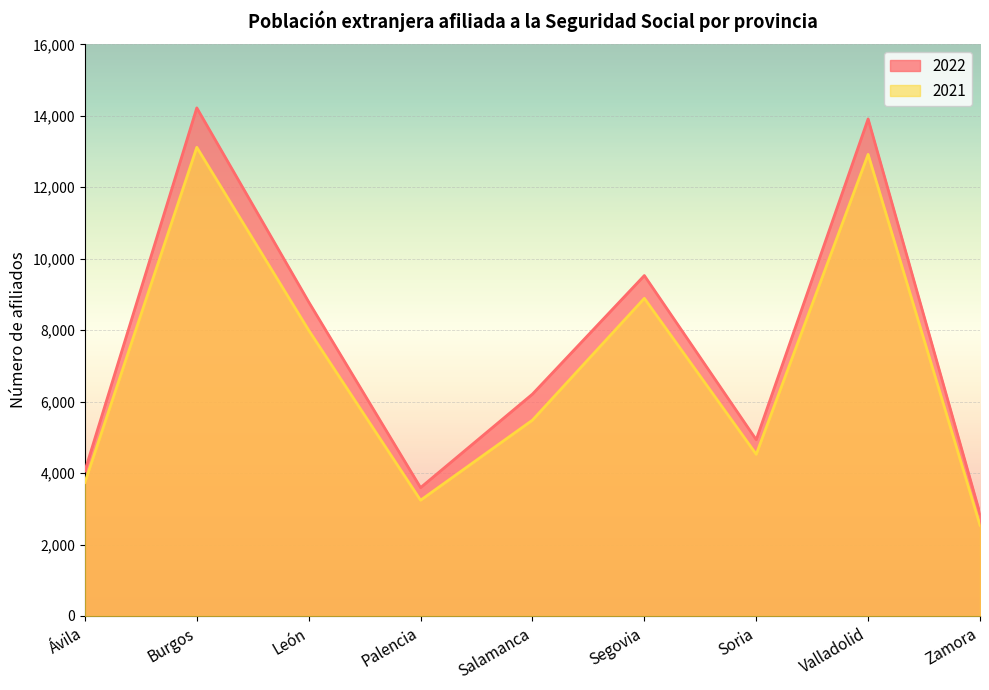

Rank the series at Palencia from lowest to highest value.

2021, 2022